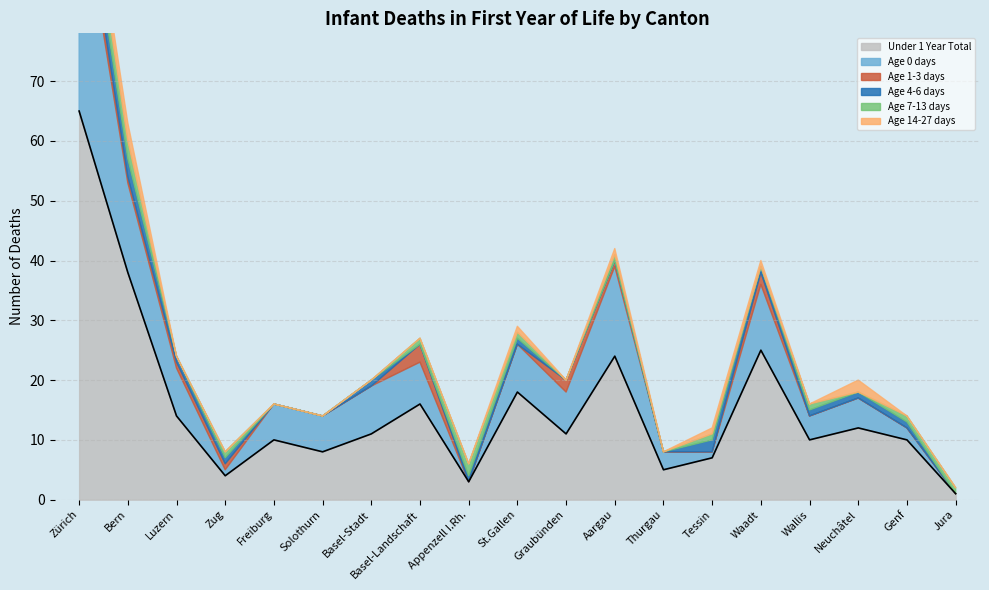

What are all the series names shown in the legend?

Under 1 Year Total, Age 0 days, Age 1-3 days, Age 4-6 days, Age 7-13 days, Age 14-27 days